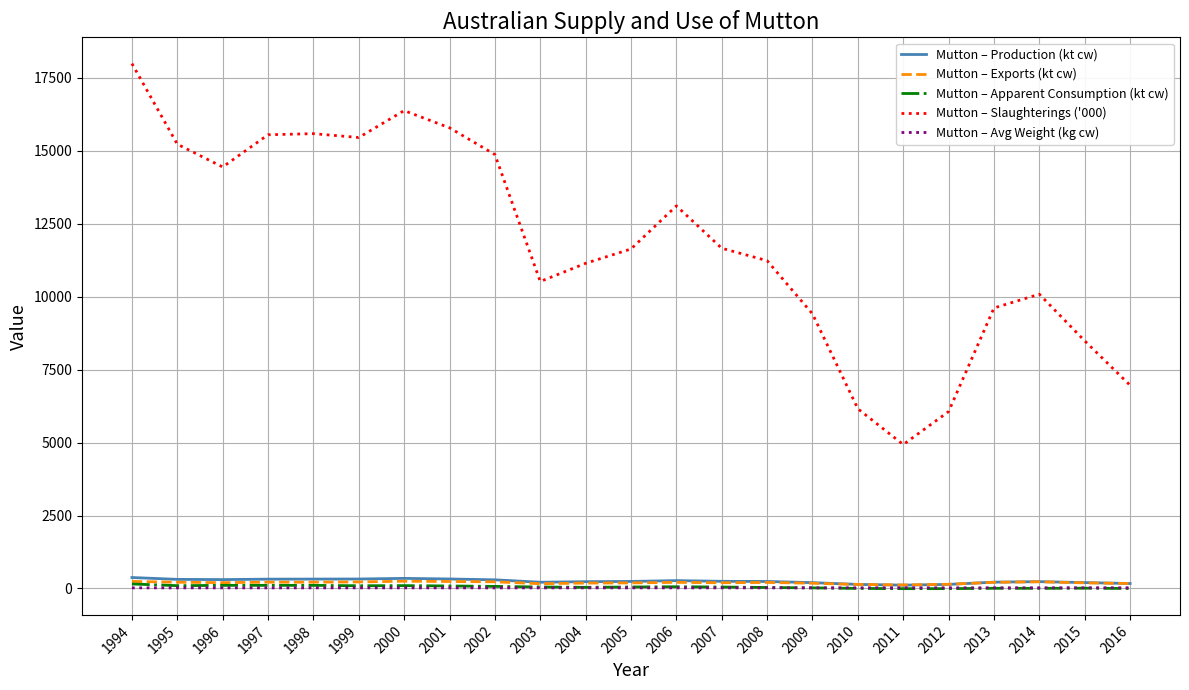

True or false: Mutton – Apparent Consumption (kt cw) and Mutton – Slaughterings ('000) intersect in this chart.

False